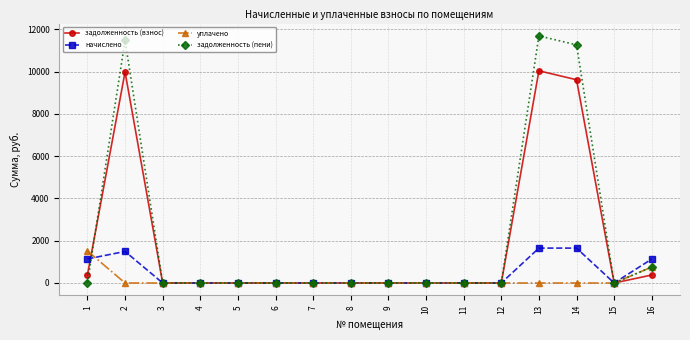

True or false: задолженность (пени) has more than 1 interior local peaks.

True